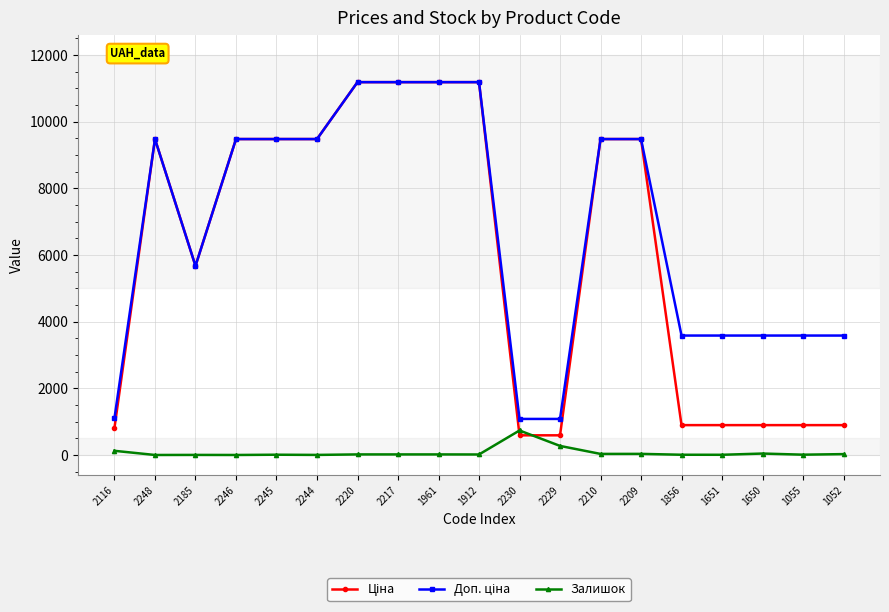

At how many categories does at least one series exceed 5403?

11